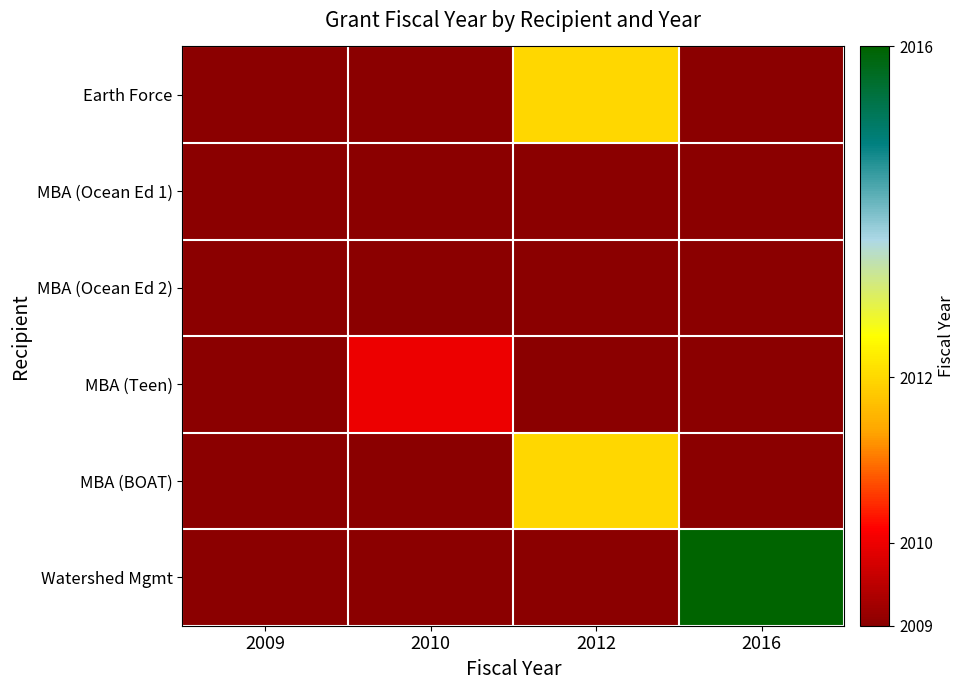

Reading left to right, list all the values displayed in this chart.

Earth Force: 2009=2008	2010=2008	2012=2012	2016=2008
MBA (Ocean Ed 1): 2009=2009	2010=2008	2012=2008	2016=2008
MBA (Ocean Ed 2): 2009=2009	2010=2008	2012=2008	2016=2008
MBA (Teen): 2009=2008	2010=2010	2012=2008	2016=2008
MBA (BOAT): 2009=2008	2010=2008	2012=2012	2016=2008
Watershed Mgmt: 2009=2008	2010=2008	2012=2008	2016=2016